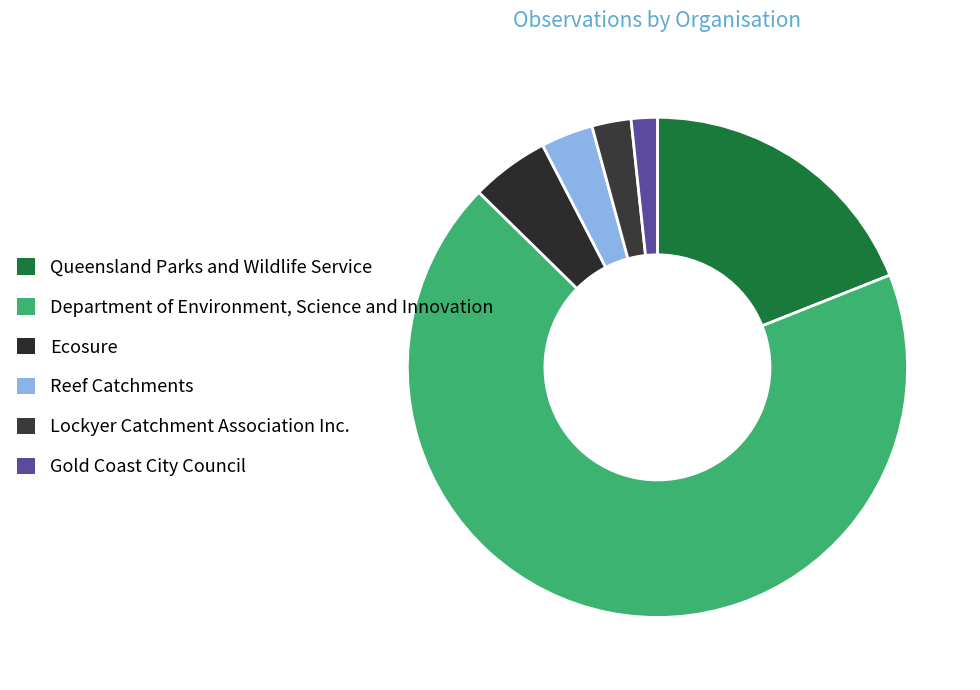

What is the majority slice?

Department of Environment, Science and Innovation